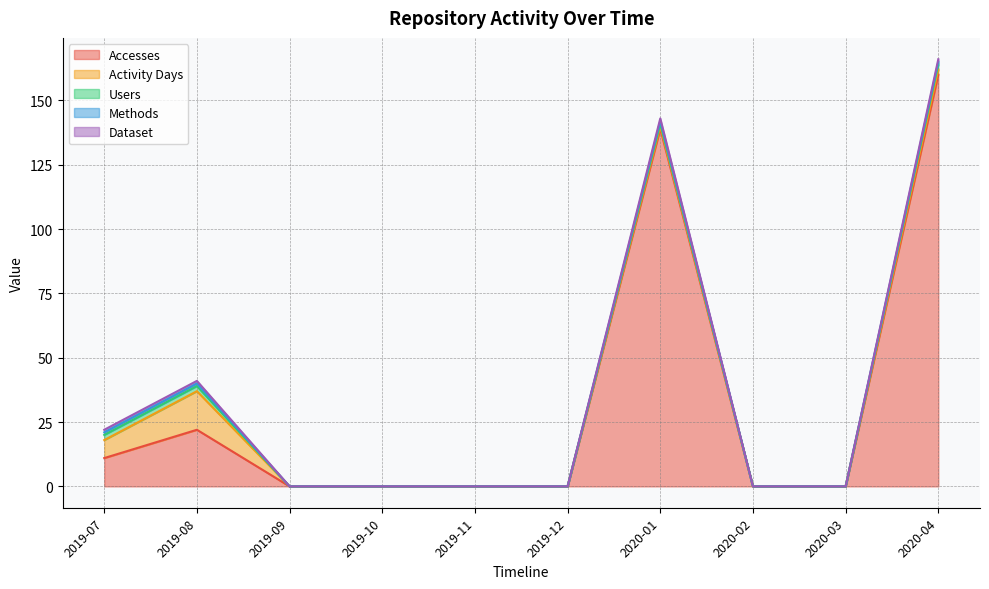

What is the highest value of the Activity Days series?

15